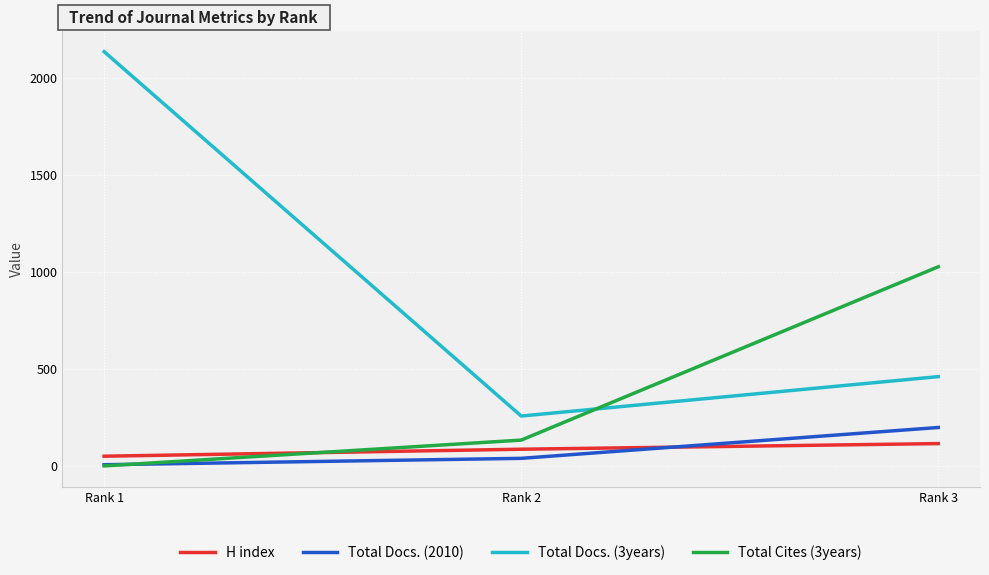

List the labels in order of Total Cites (3years) value, largest first.

Rank 3, Rank 2, Rank 1